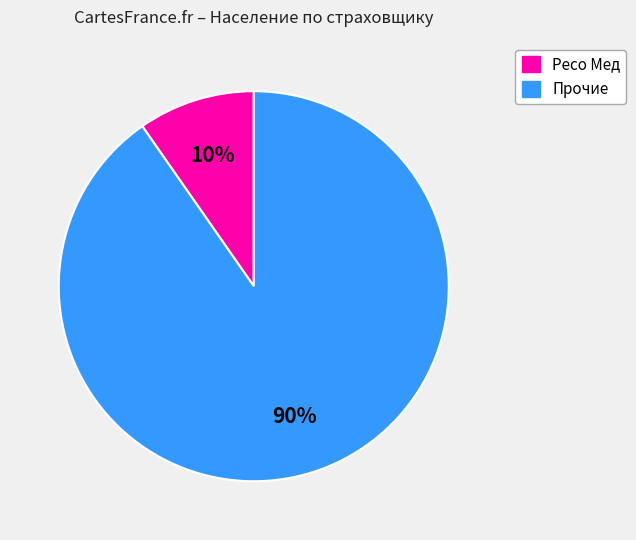

How many segments does this pie chart have?

2